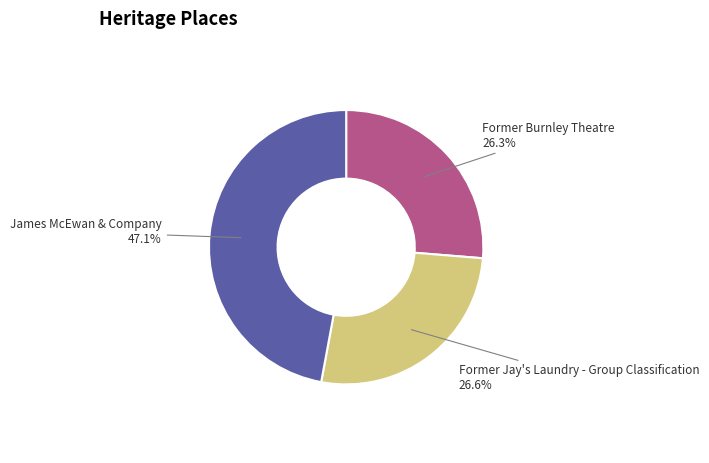

True or false: Former Burnley Theatre accounts for 26% of the total.

True